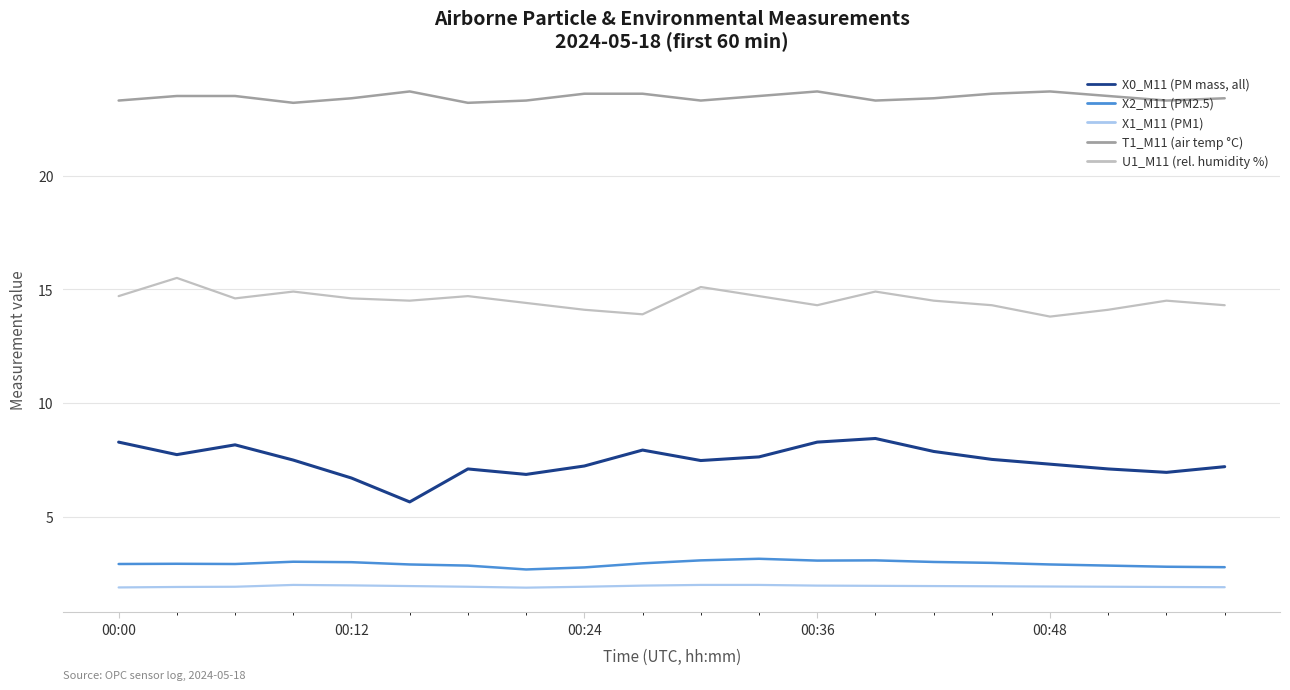

Rank the series by their maximum value, from lowest to highest.

X1_M11 (PM1), X2_M11 (PM2.5), X0_M11 (PM mass, all), U1_M11 (rel. humidity %), T1_M11 (air temp °C)